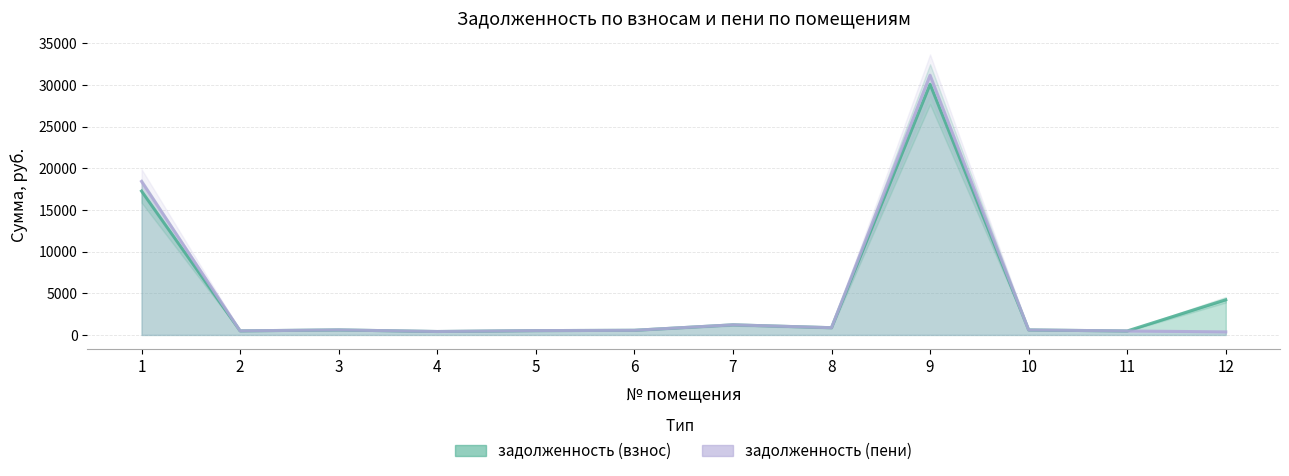

True or false: задолженность (взнос) has a value of 639.3 at 11.

False